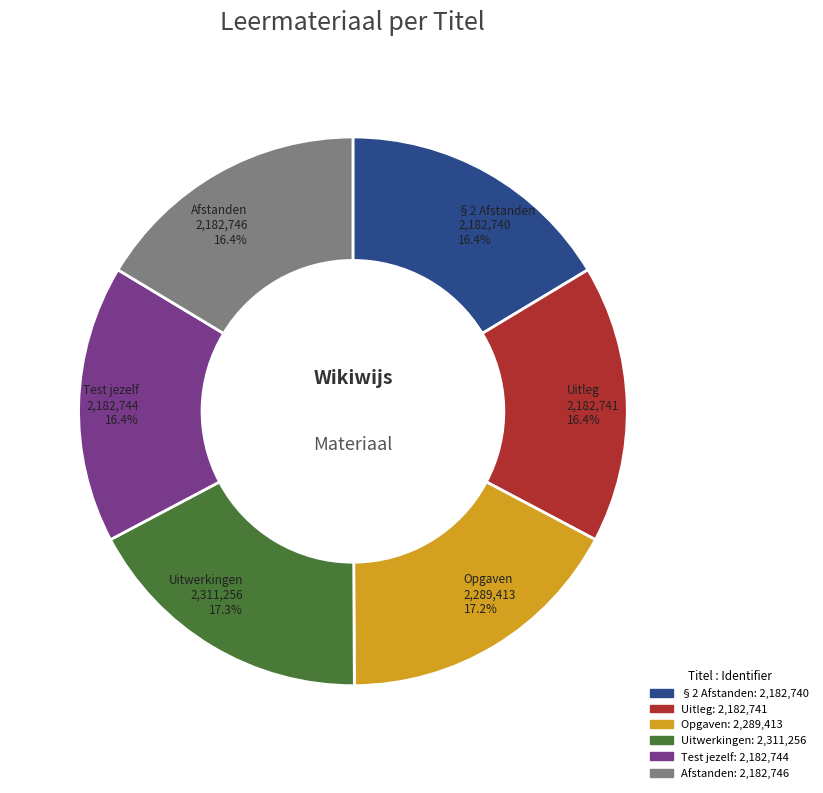

Approximately how many times larger is the value at Uitwerkingen compared to §2 Afstanden?

1.1